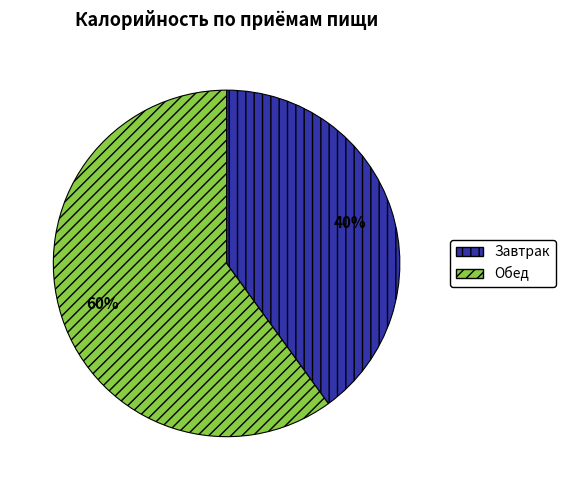

Combined, do Обед and Завтрак account for over 50%?

Yes